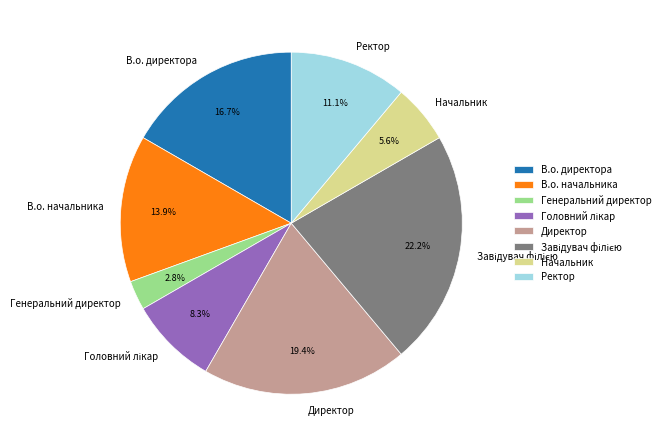

What portion of the pie excludes Генеральний директор?

97.2%